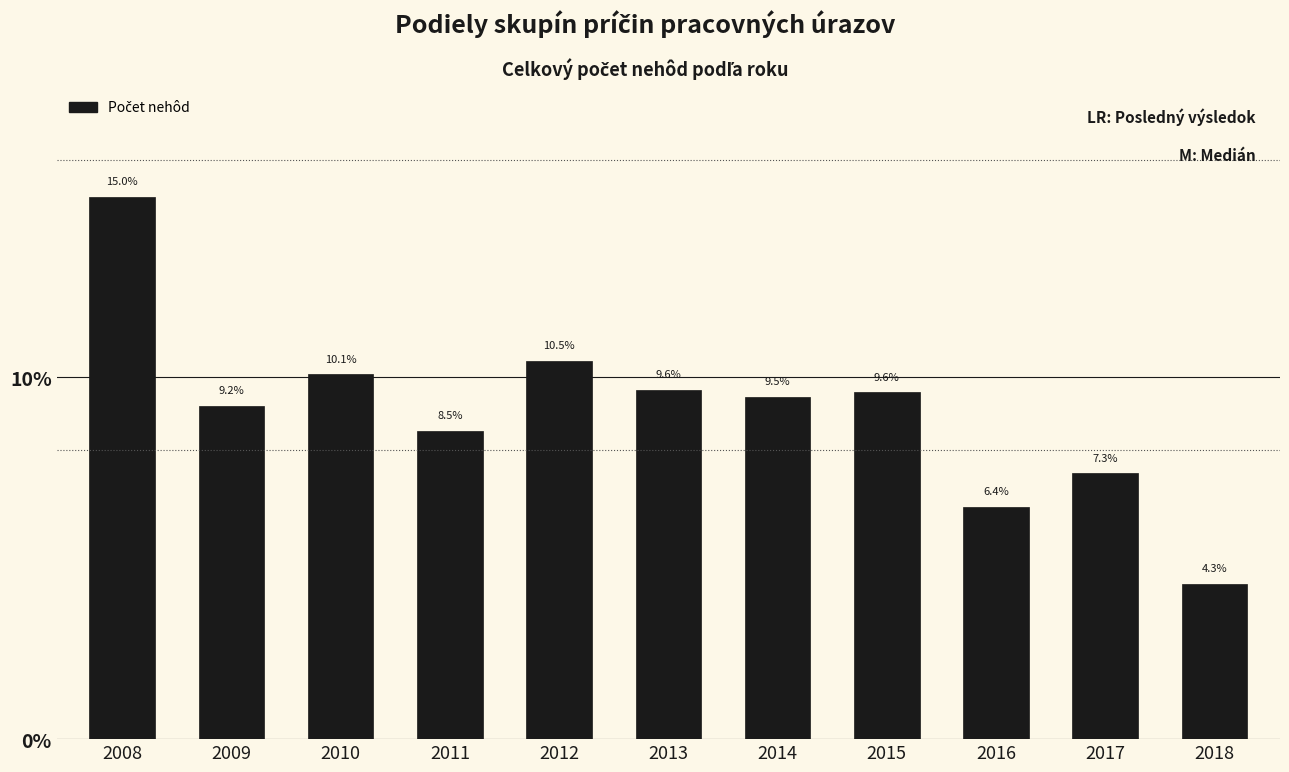

Reading left to right, what are all the values shown in this chart?

2008=15.0	2009=9.2	2010=10.1	2011=8.5	2012=10.5	2013=9.6	2014=9.5	2015=9.6	2016=6.4	2017=7.3	2018=4.3